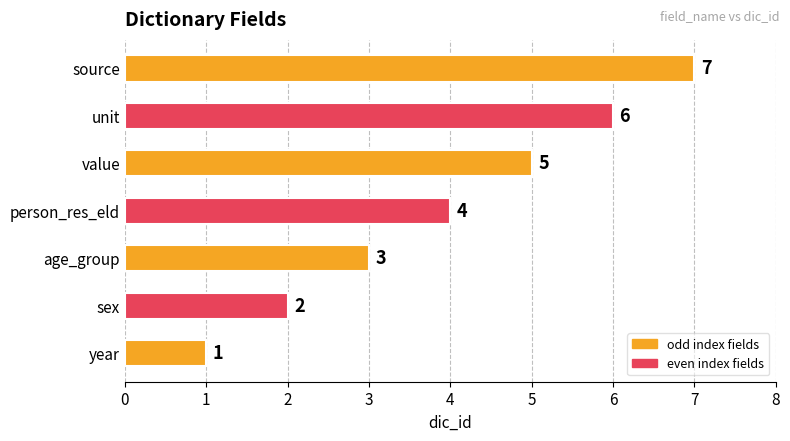

At which category does the chart reach its peak across all series?

source